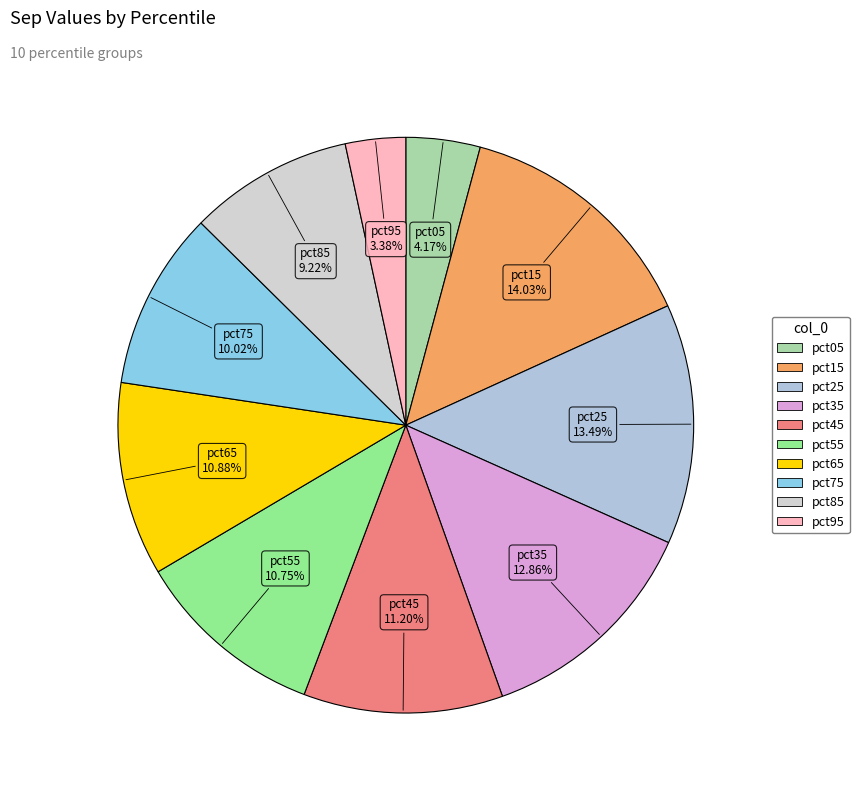

Which slice is the largest?

pct15